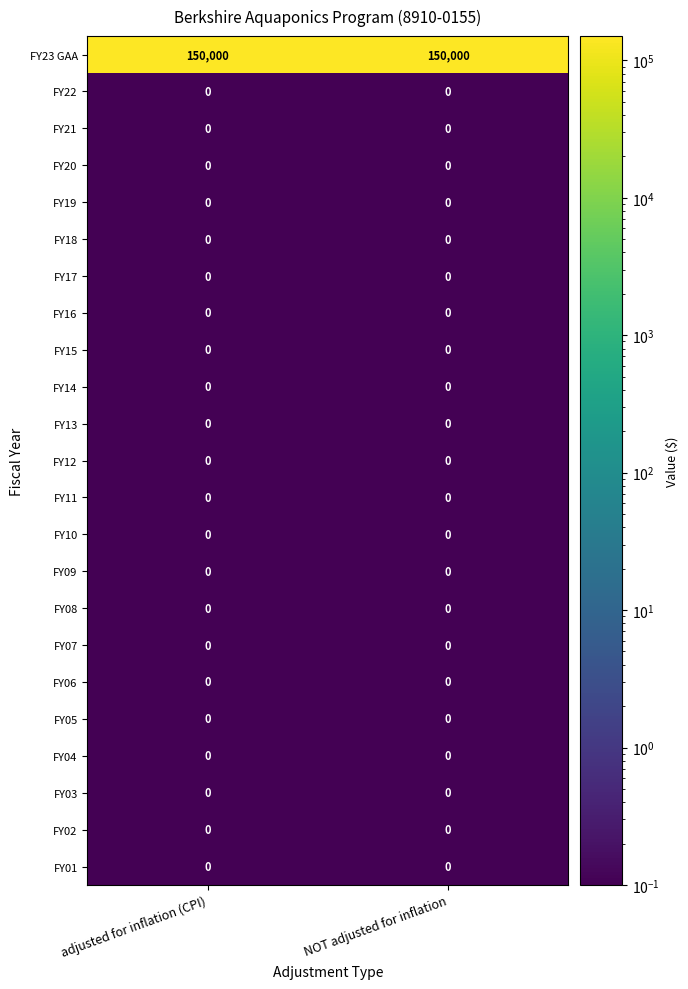

Count the number of categories in the chart.

2